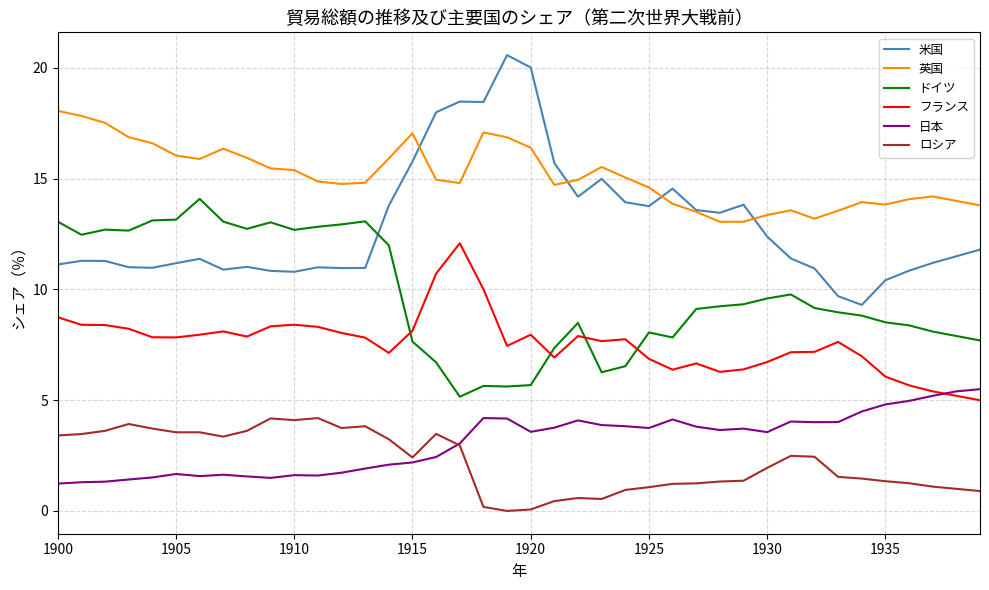

What are all the series names shown in the legend?

米国, 英国, ドイツ, フランス, 日本, ロシア